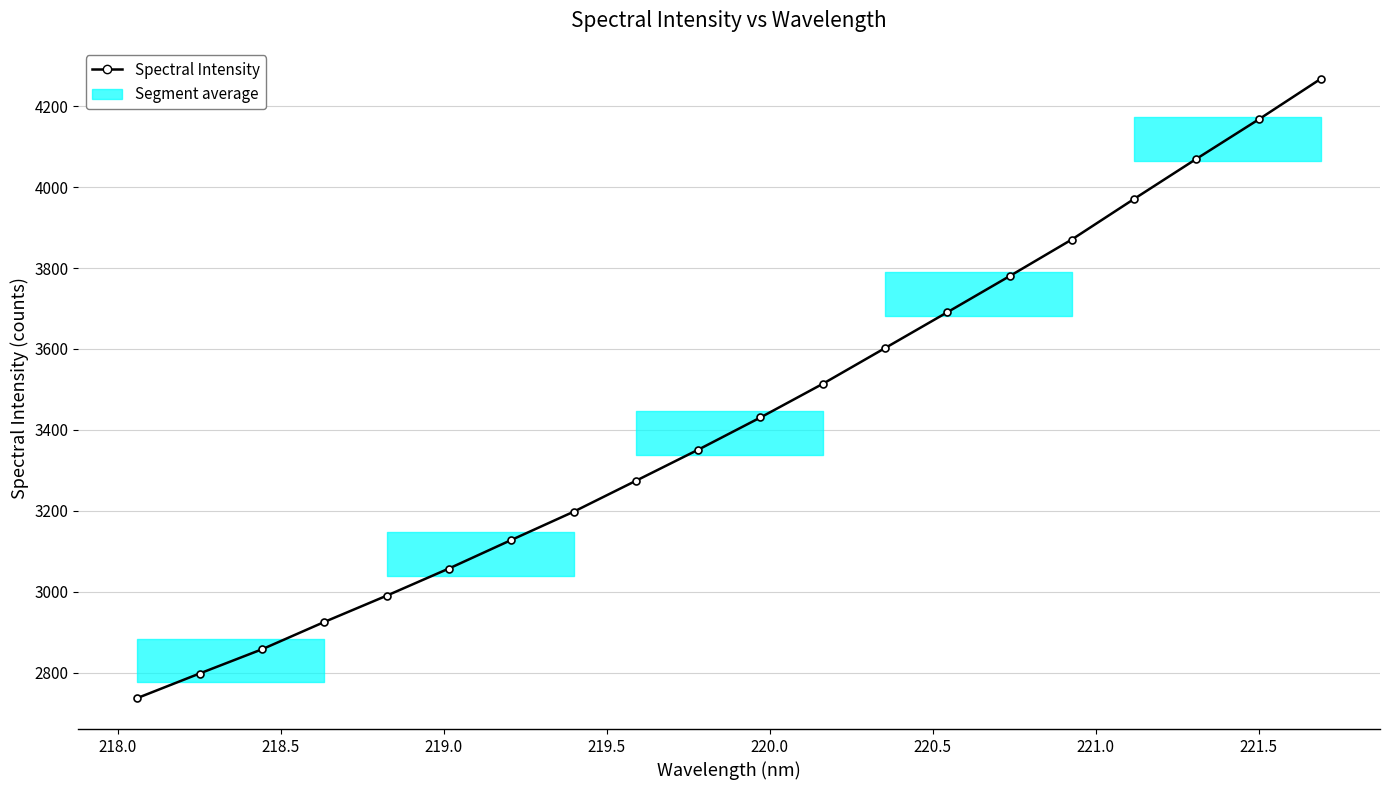

What is the greatest value displayed?

4267.9